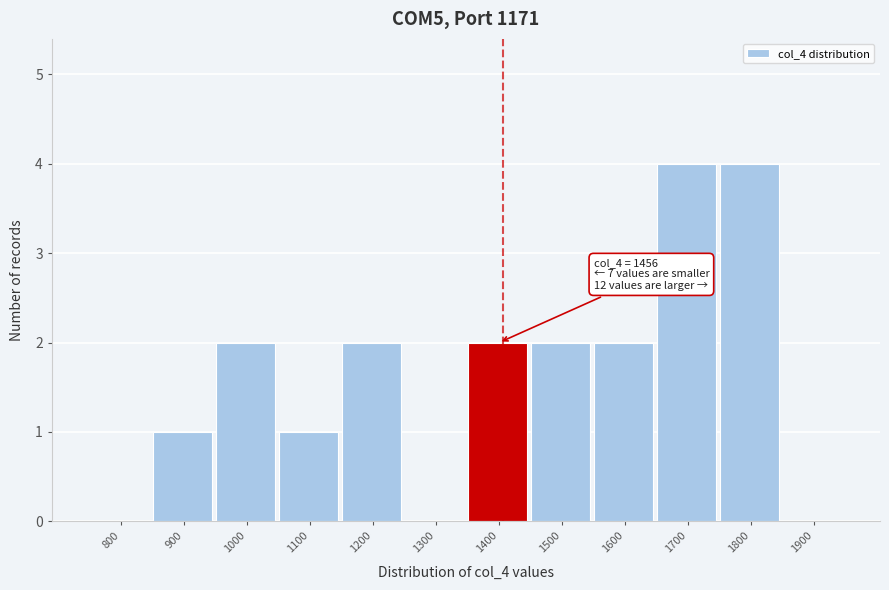

Reading left to right, transcribe all the data shown in this chart.

800=0	900=1	1000=2	1100=1	1200=2	1300=0	1400=2	1500=2	1600=2	1700=4	1800=4	1900=0